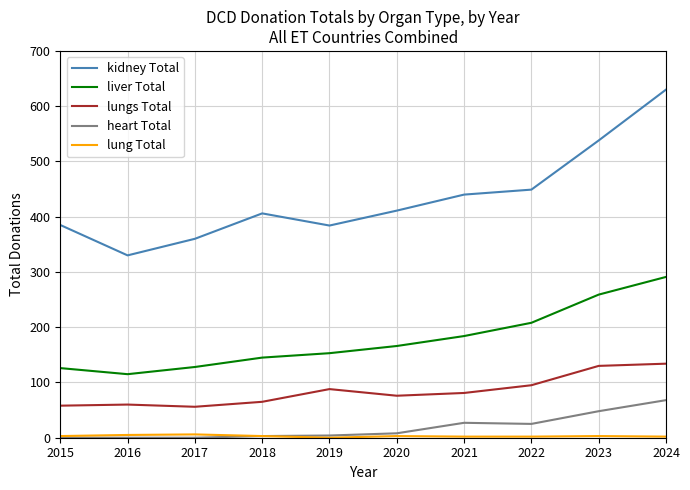

At how many categories does at least one series exceed 253?

10